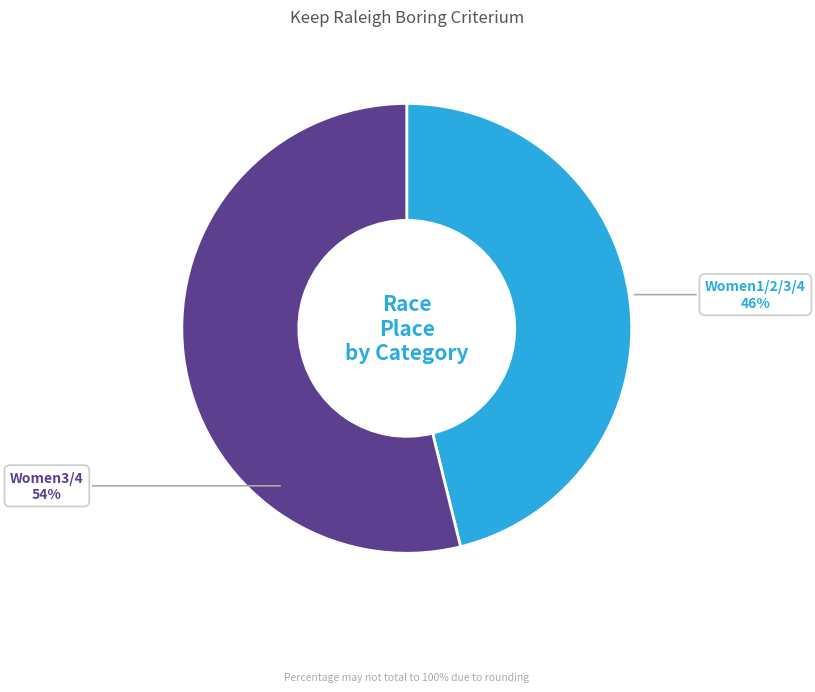

True or false: Women1/2/3/4 accounts for 54% of the total.

False